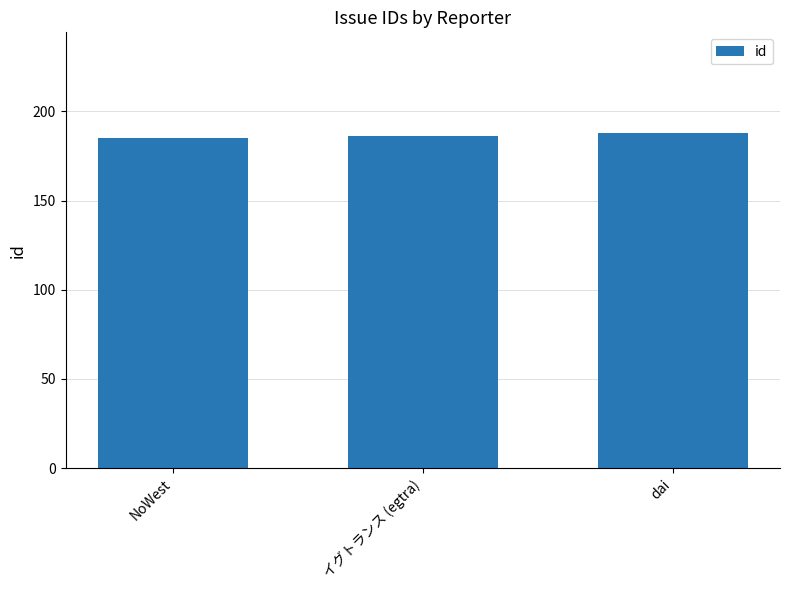

Approximately how many times larger is the value at NoWest compared to dai?

1.0